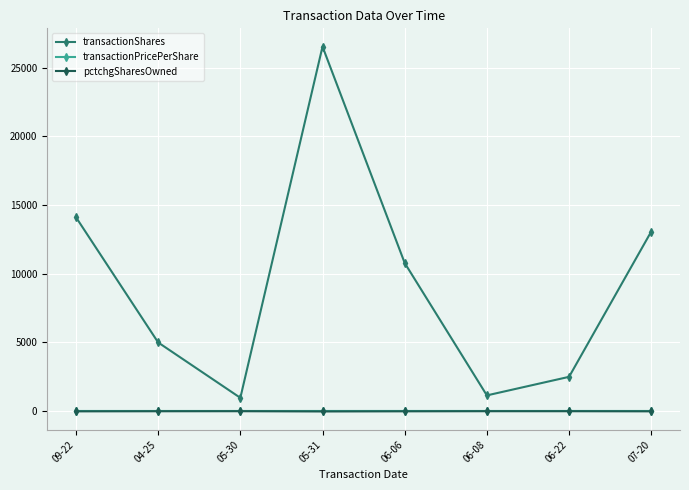

Is the value of pctchgSharesOwned at 06-22 greater than the value of transactionShares at 06-08?

No